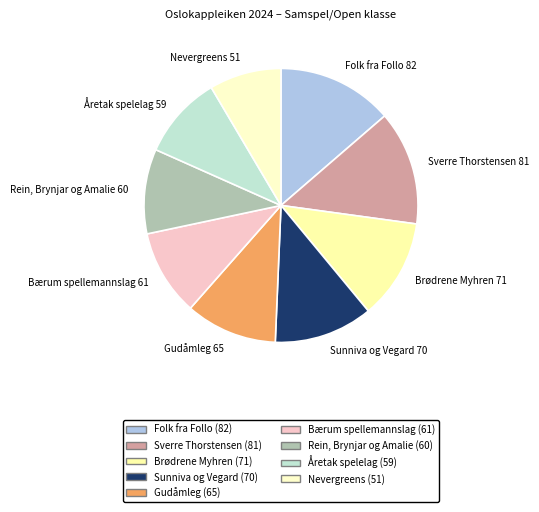

The Åretak spelelag slice represents 1% of the pie. True or false?

False